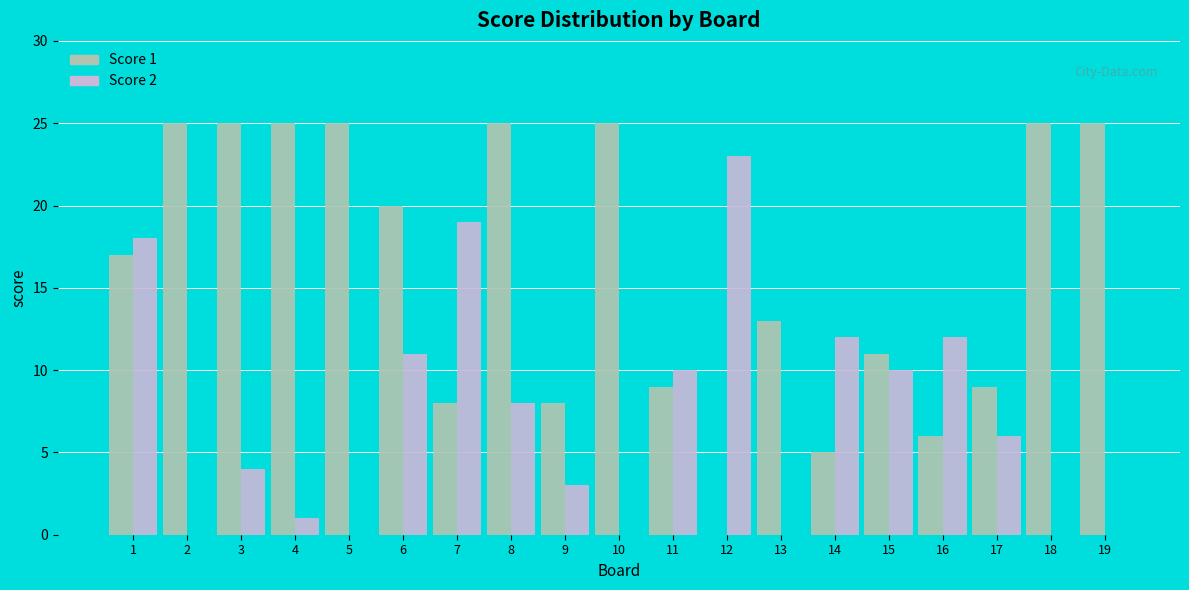

Which category has the highest value in the Score 2 series?

12